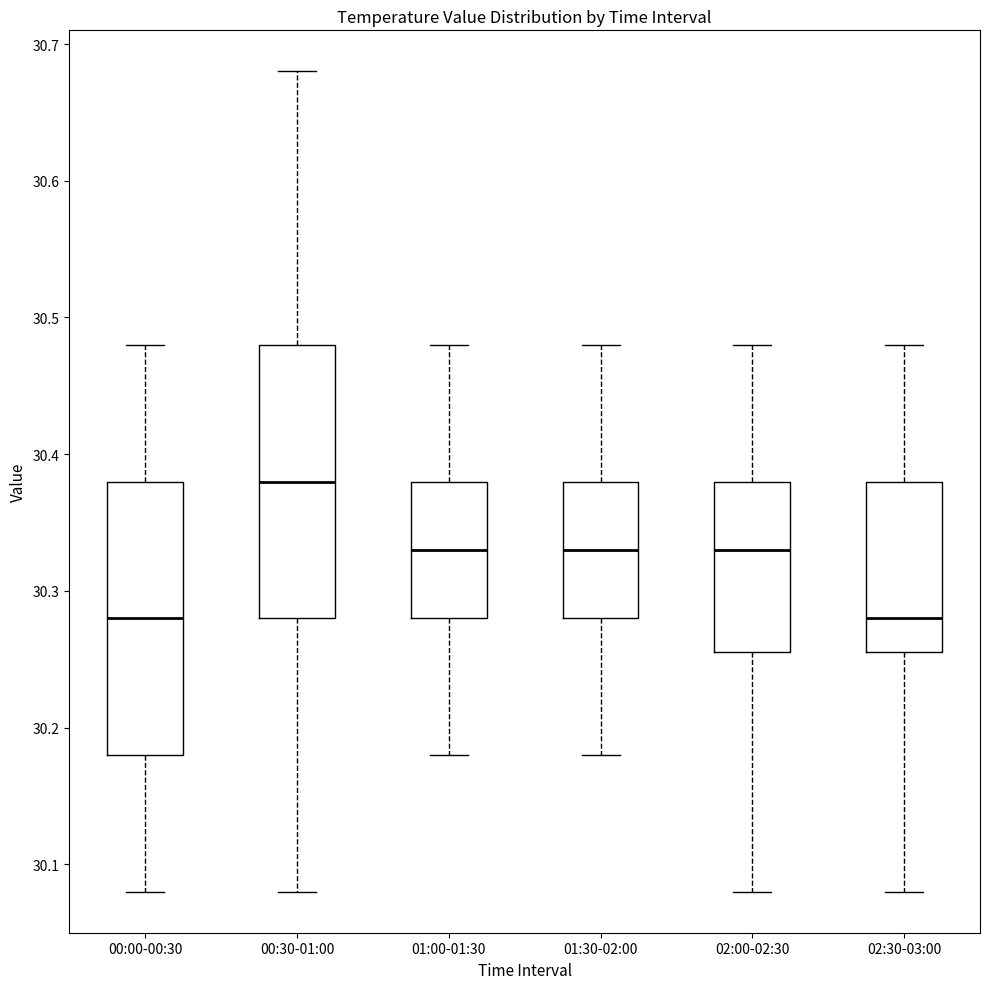

Where does the upper whisker of the box for 01:30-02:00 end on the y-axis? The values are not printed on the chart, so give them approximately, as read against the axis.

30.48